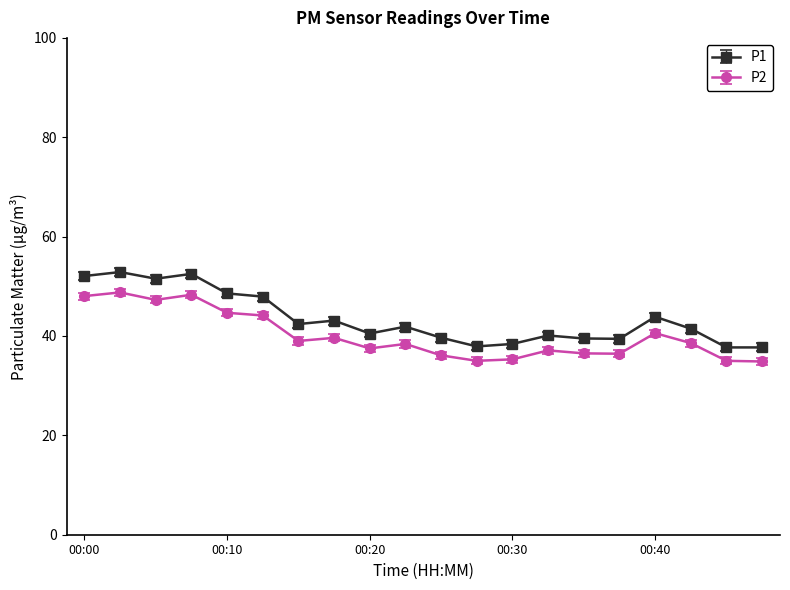

What is the value of the P2 point at the 17th from the left?

40.6